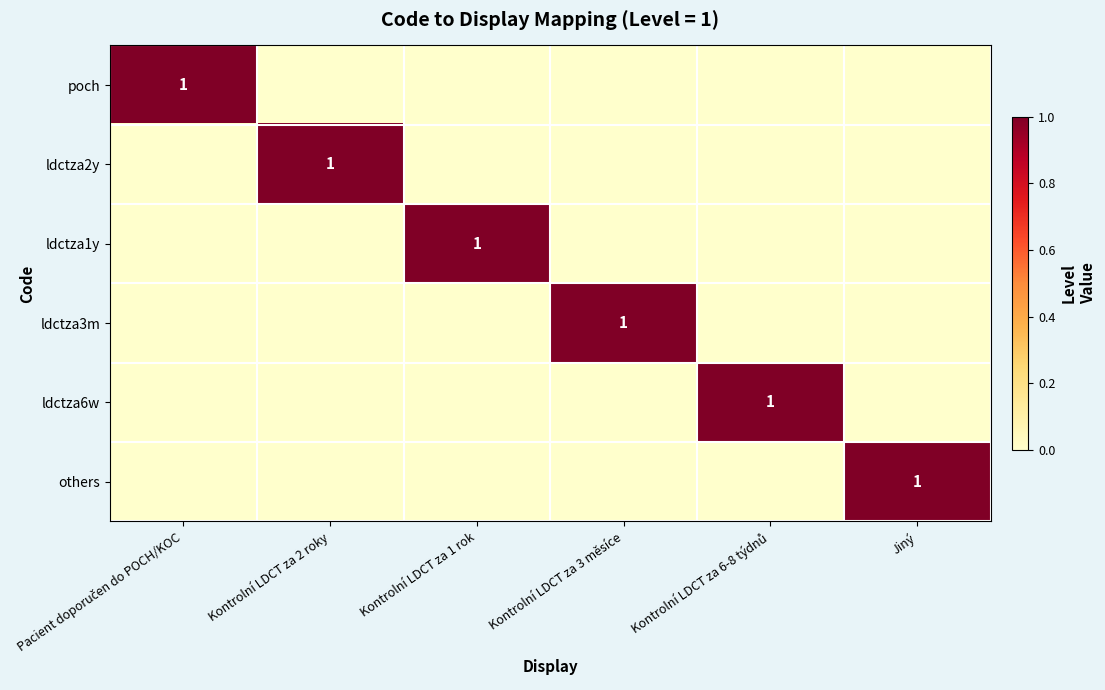

How many series are shown in this chart?

6